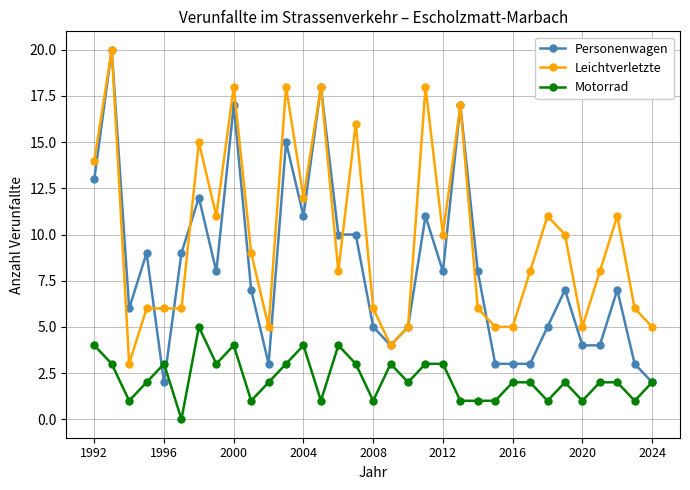

Does the chart display data point markers on the line(s)?

Yes